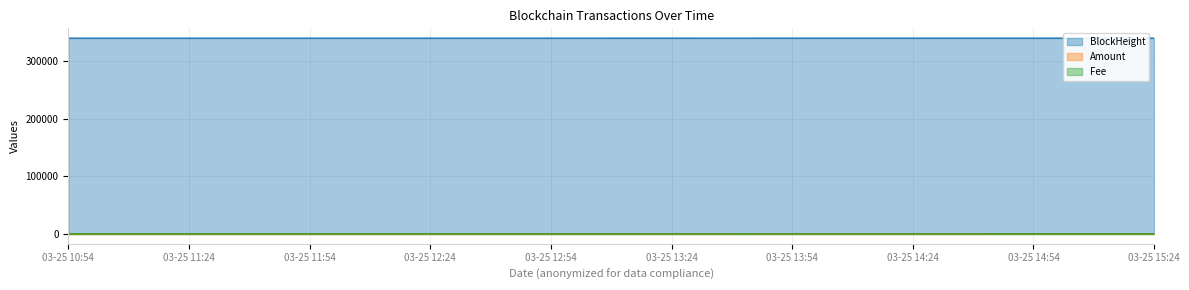

What is the difference between the maximum and second lowest values in the Amount series?

120.1